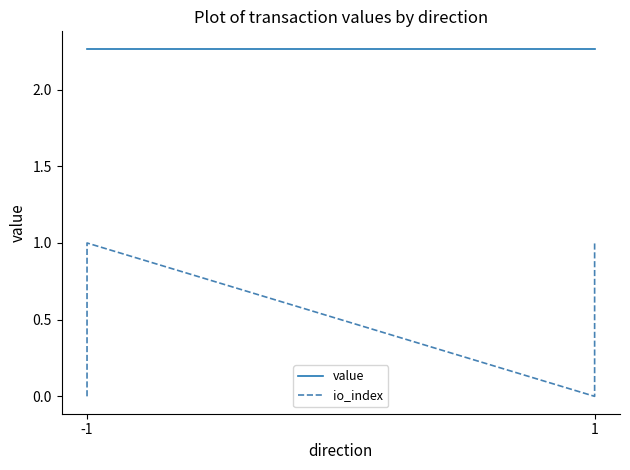

Is it true that io_index equals 1.0 at -1?

True